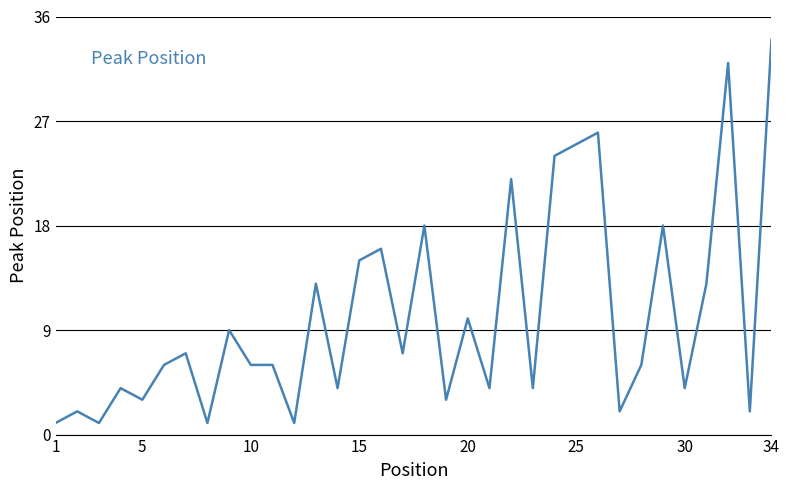

What is the maximum value shown in the chart?

34